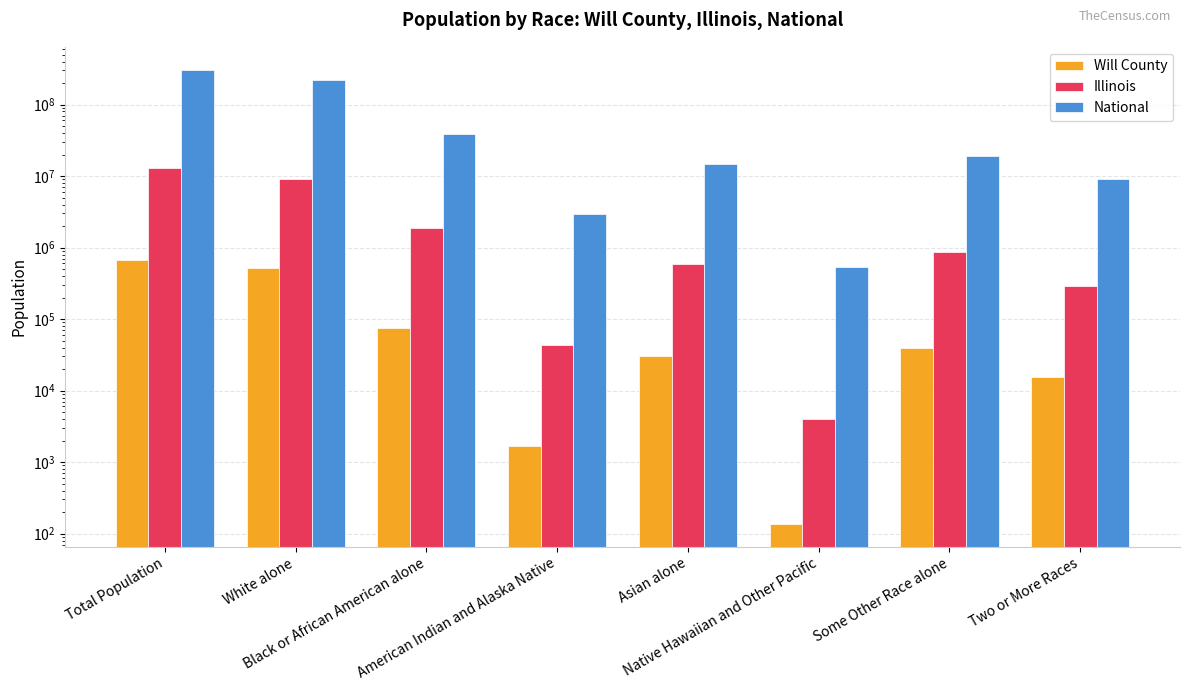

The Will County series shows 9851 at Some Other Race alone. True or false?

False